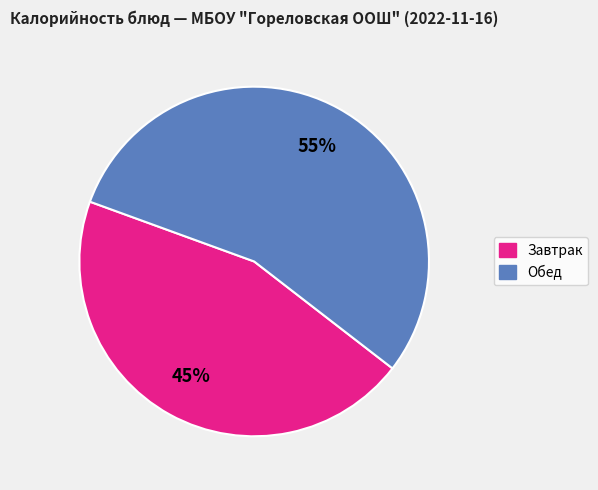

To the nearest percent, what is the average slice percentage?

50%